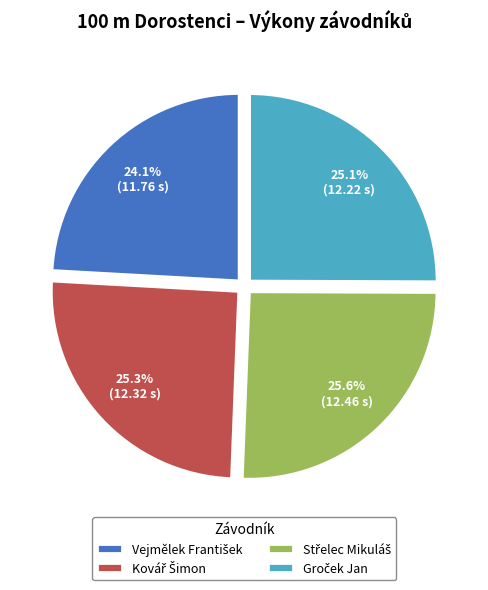

To the nearest percent, what is the average slice percentage?

25%